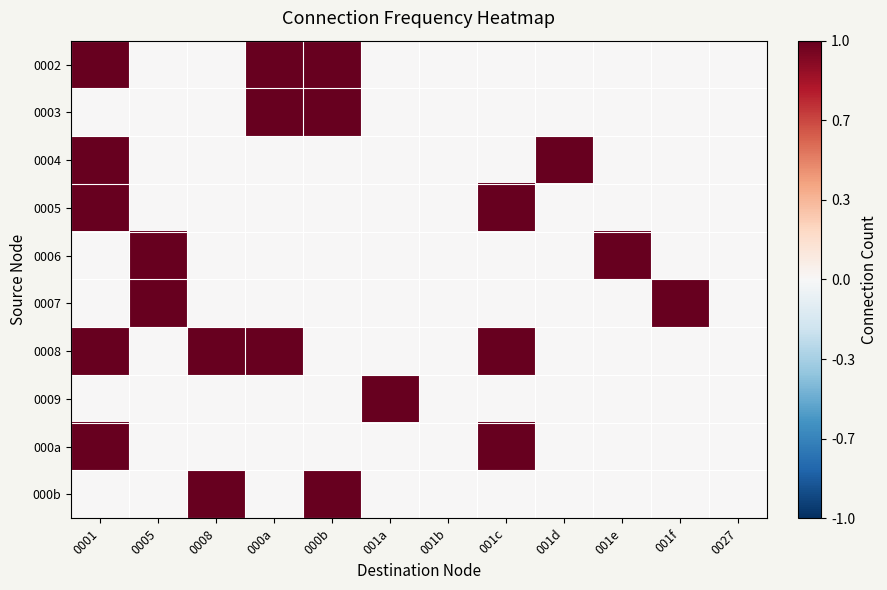

How many categories are shown in the chart?

12